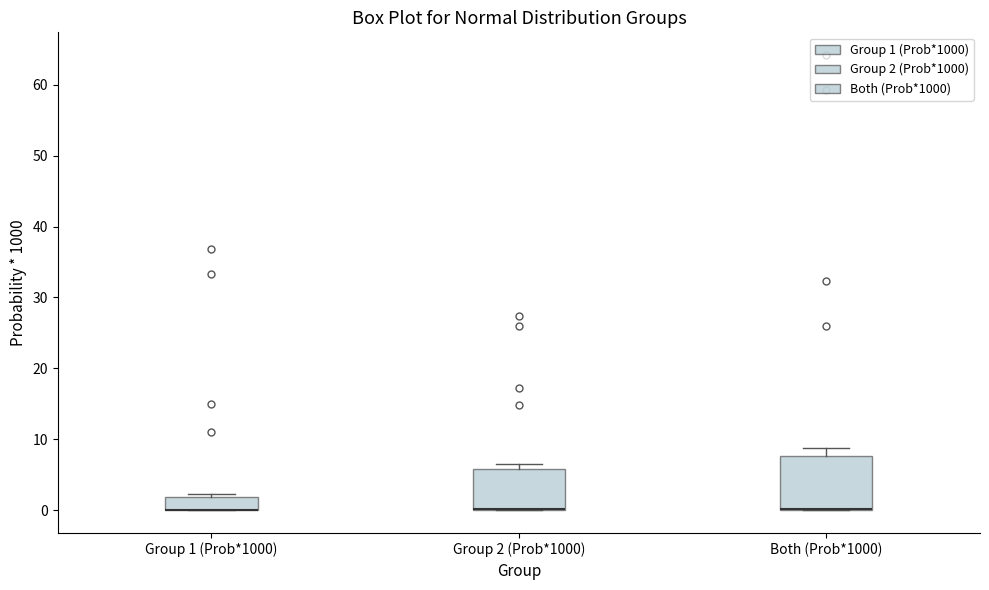

Where is the upper edge of the box for Both (Prob*1000) on the y-axis? The values are not printed on the chart, so give them approximately, as read against the axis.

8